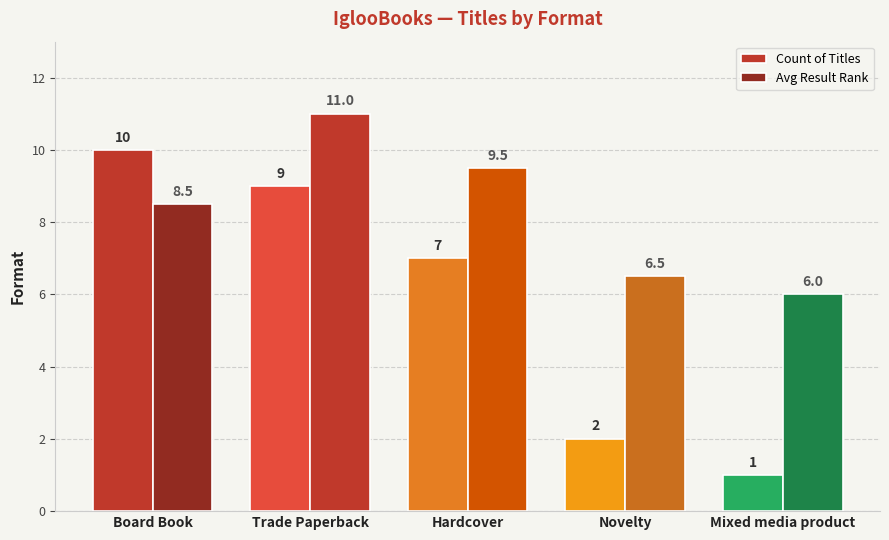

At which label does Avg Result Rank reach its minimum?

Mixed media product